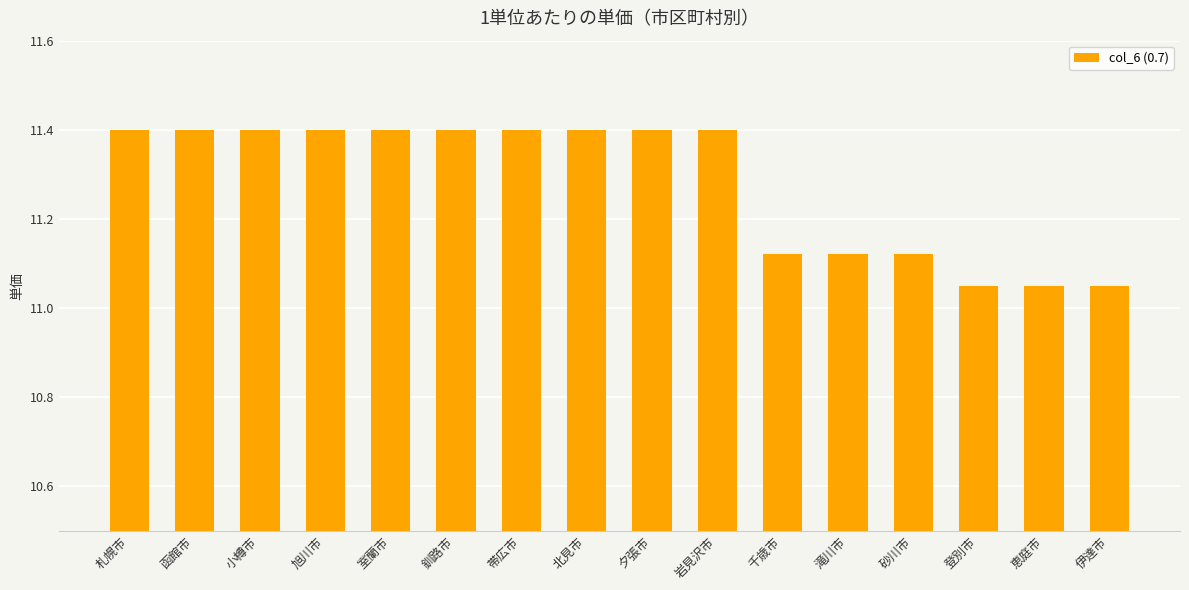

What is the greatest value displayed?

11.4